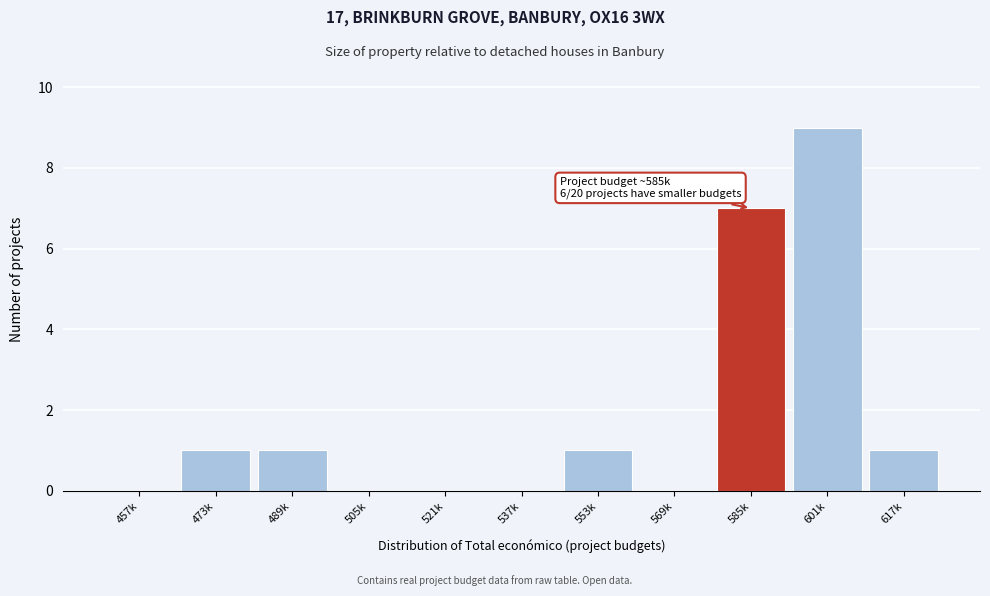

Reading left to right, transcribe all the data shown in this chart.

457k=0	473k=1	489k=1	505k=0	521k=0	537k=0	553k=1	569k=0	585k=7	601k=9	617k=1